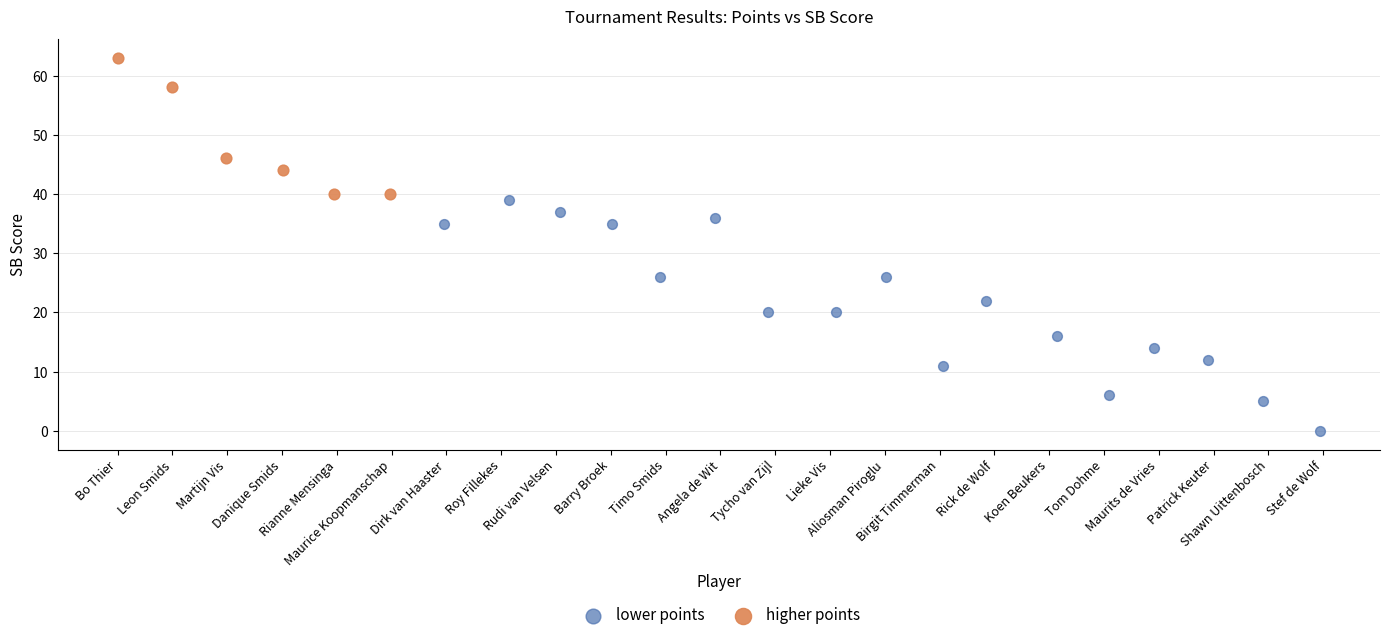

Which series reaches the minimum Y coordinate?

lower points